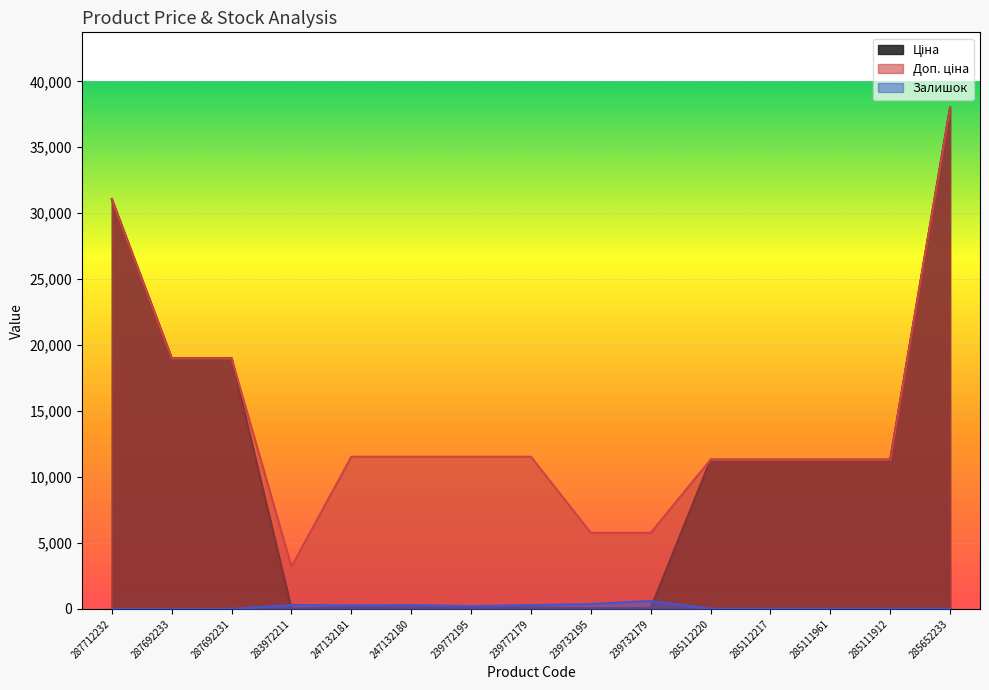

Which has a higher value, 287692233 or 285112220?

287692233